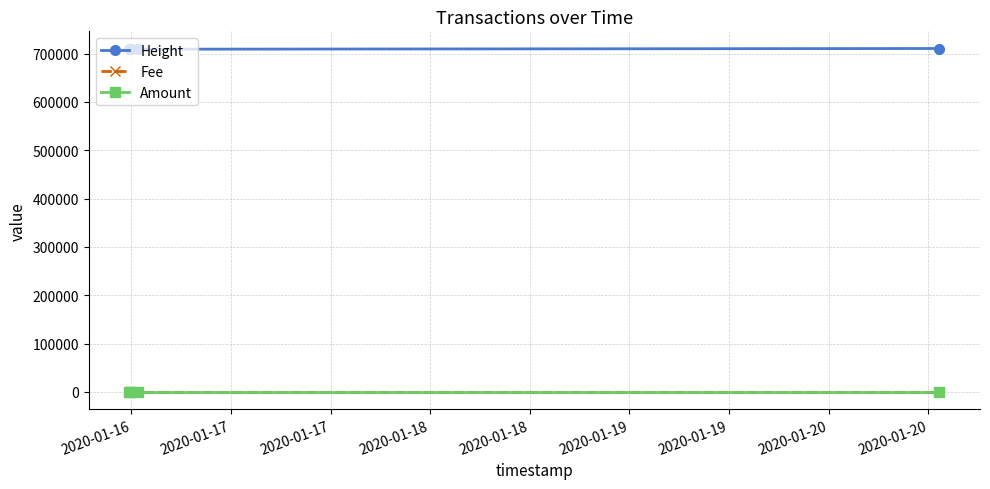

At how many categories does at least one series exceed 48268?

4